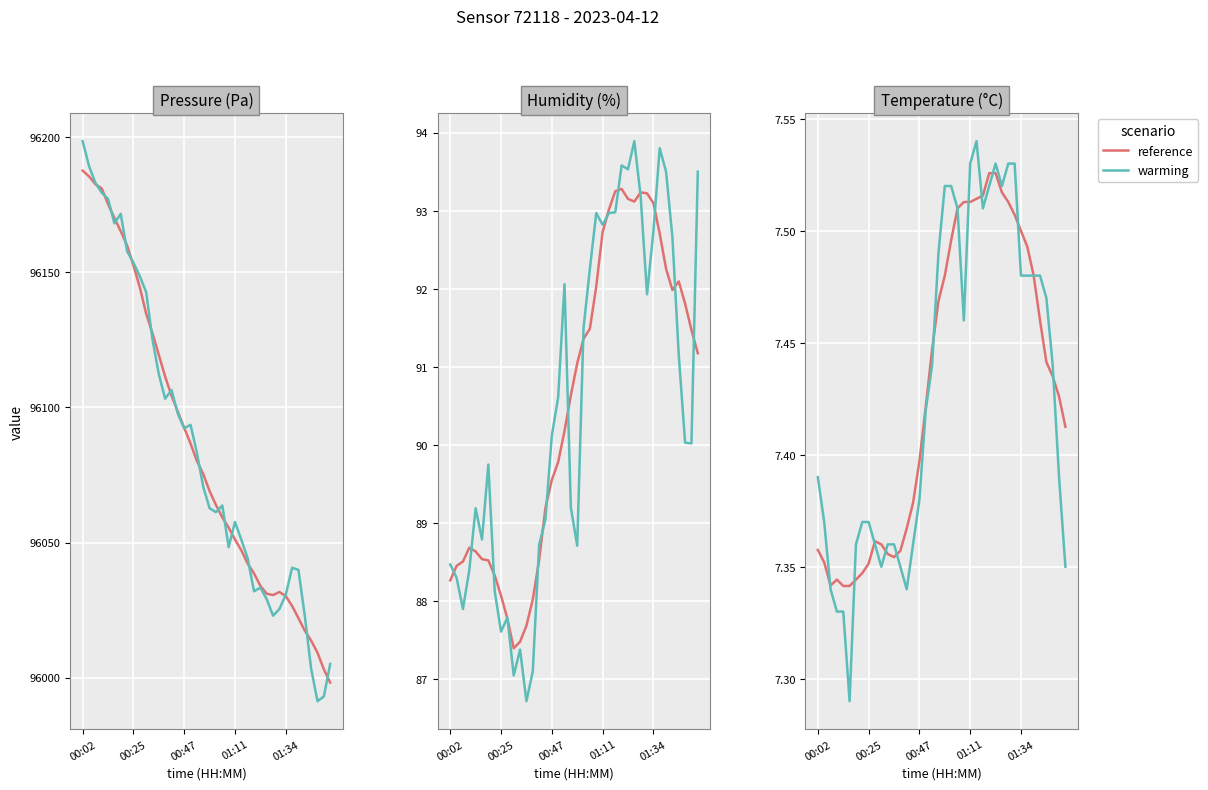

List the series in order of their peak value, highest first.

warming, reference